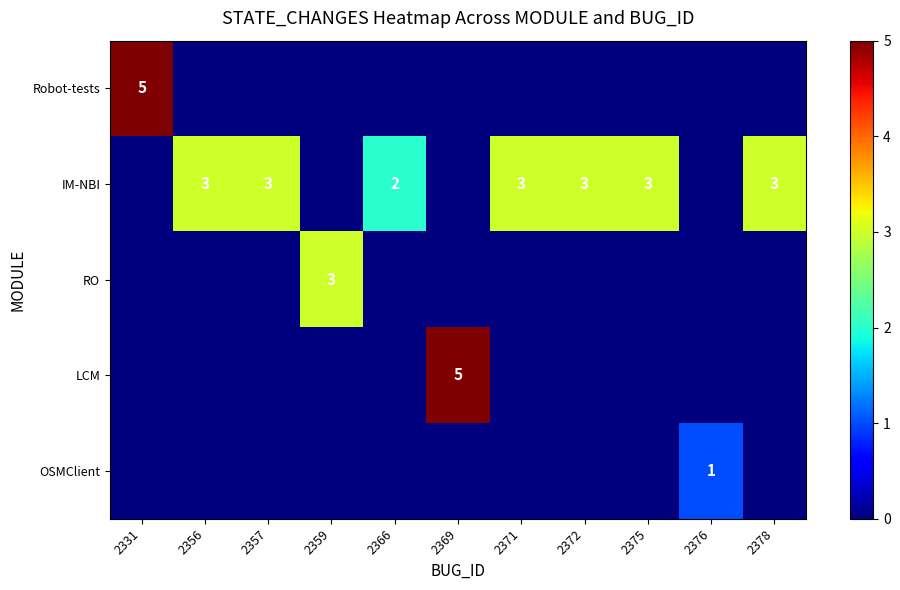

At which label does Robot-tests reach its peak?

2331